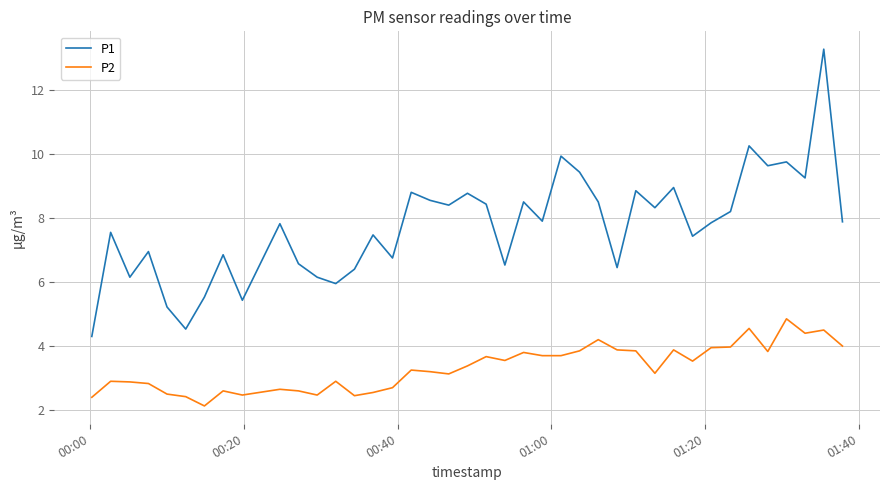

True or false: P2 and P1 intersect in this chart.

False